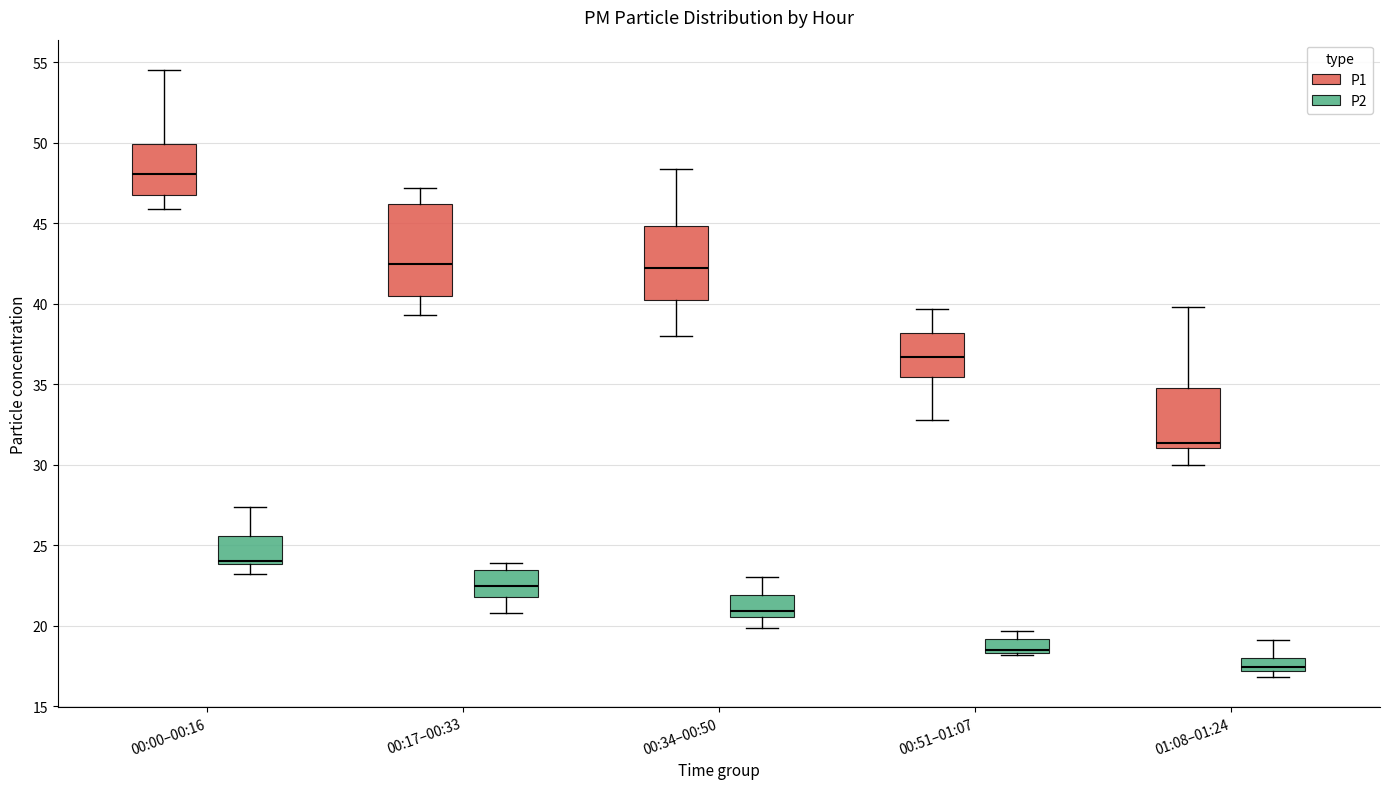

Where is the upper edge of the box for 00:51–01:07 (P2) on the y-axis? The values are not printed on the chart, so give them approximately, as read against the axis.

19.0